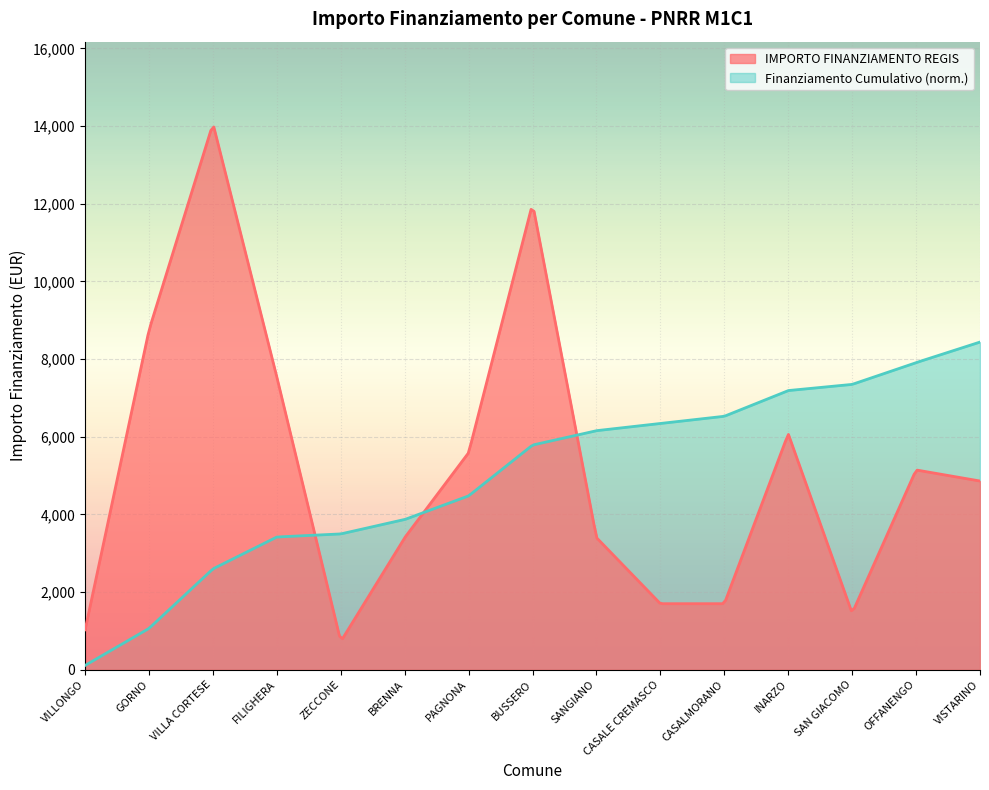

What is the label of the 14th point from the left?

OFFANENGO